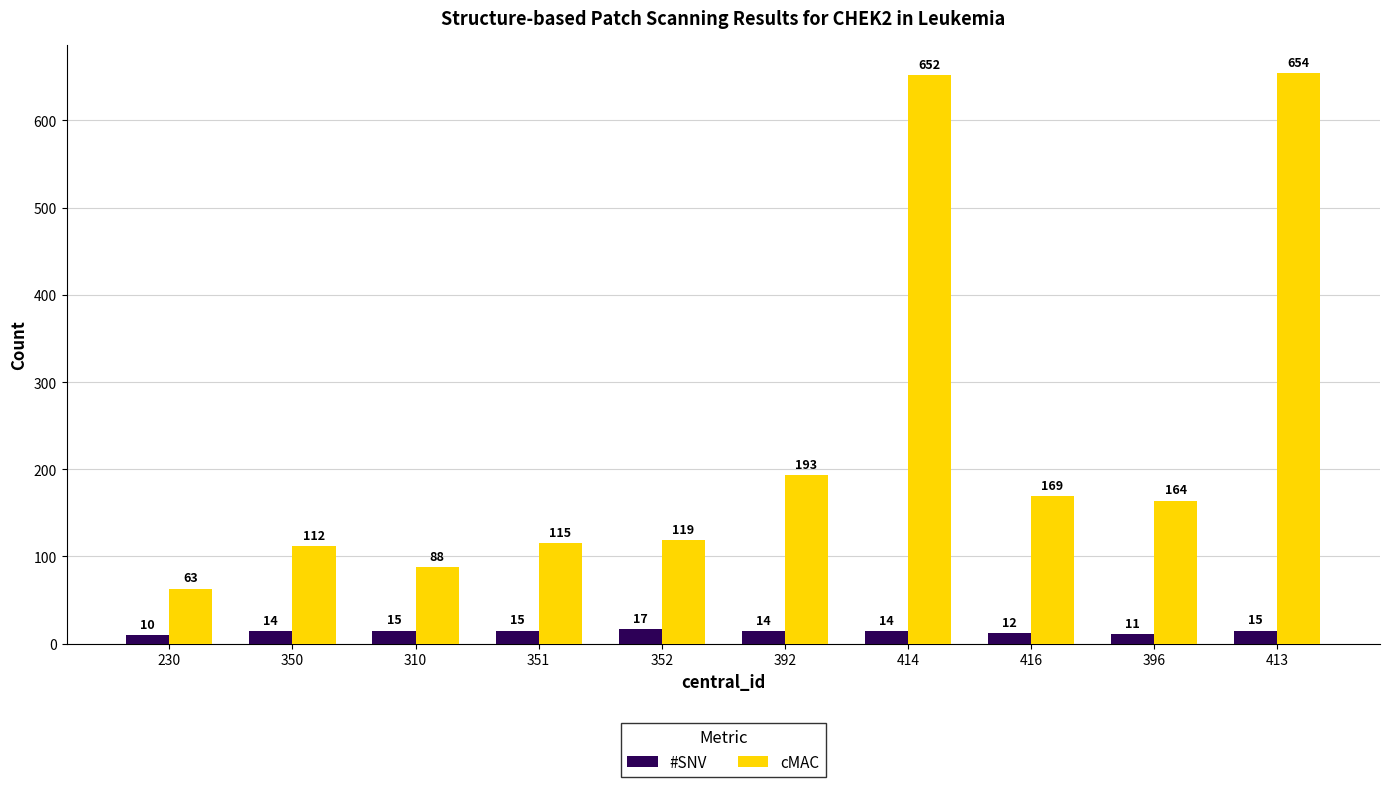

Read the cMAC value at 351, to the nearest 10.

120